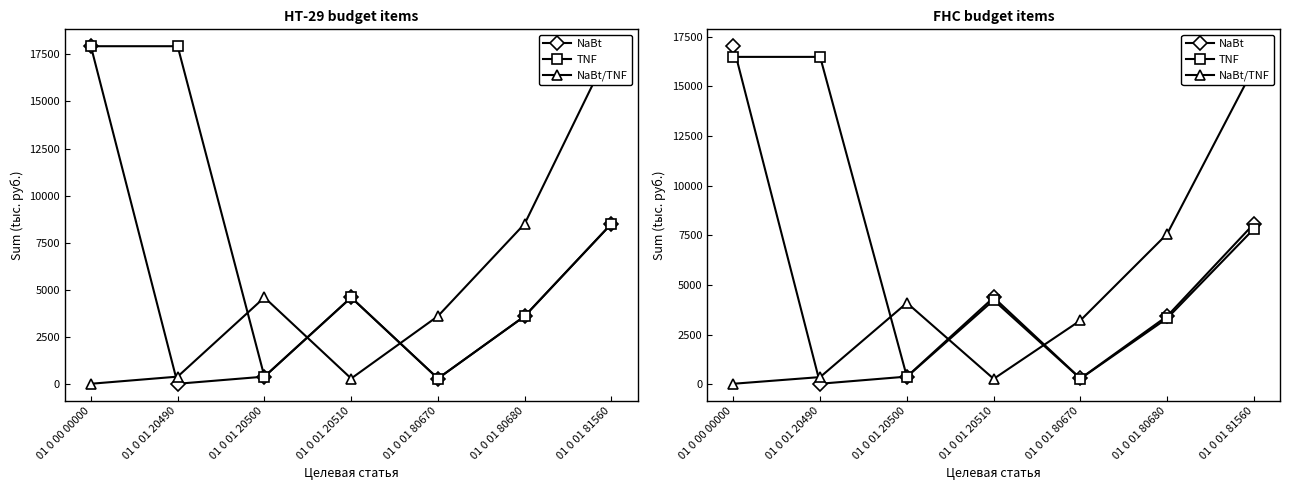

Reading left to right, extract all data points from this chart.

NaBt: 17030.1	20.7	380.0	4370.0	285.0	3428.7	8085.2
TNF: 16492.3	16492.3	368.0	4232.0	276.0	3320.5	7829.8
NaBt/TNF: 19.4	356.0	4094.0	267.0	3212.2	7574.5	15954.5